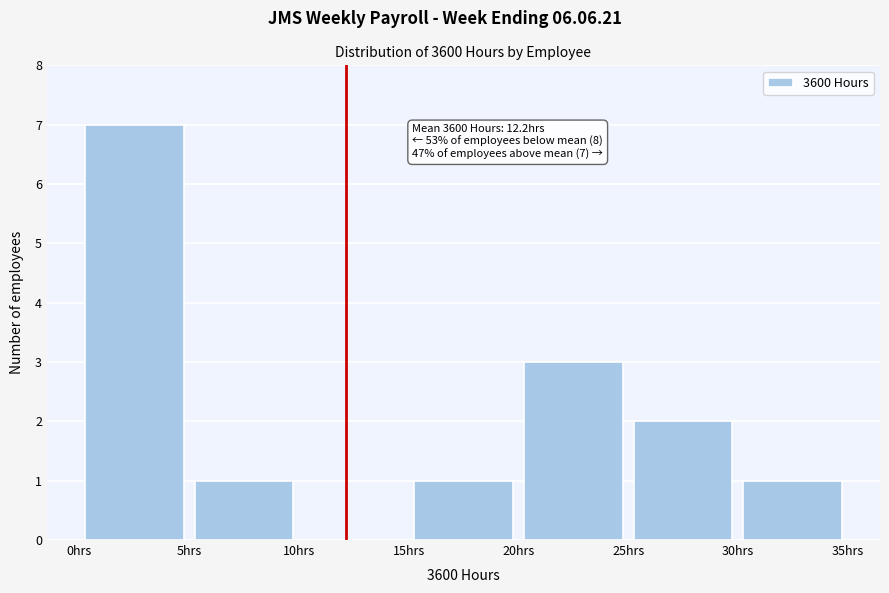

Which range on the x-axis has the tallest bar?

0 to 5